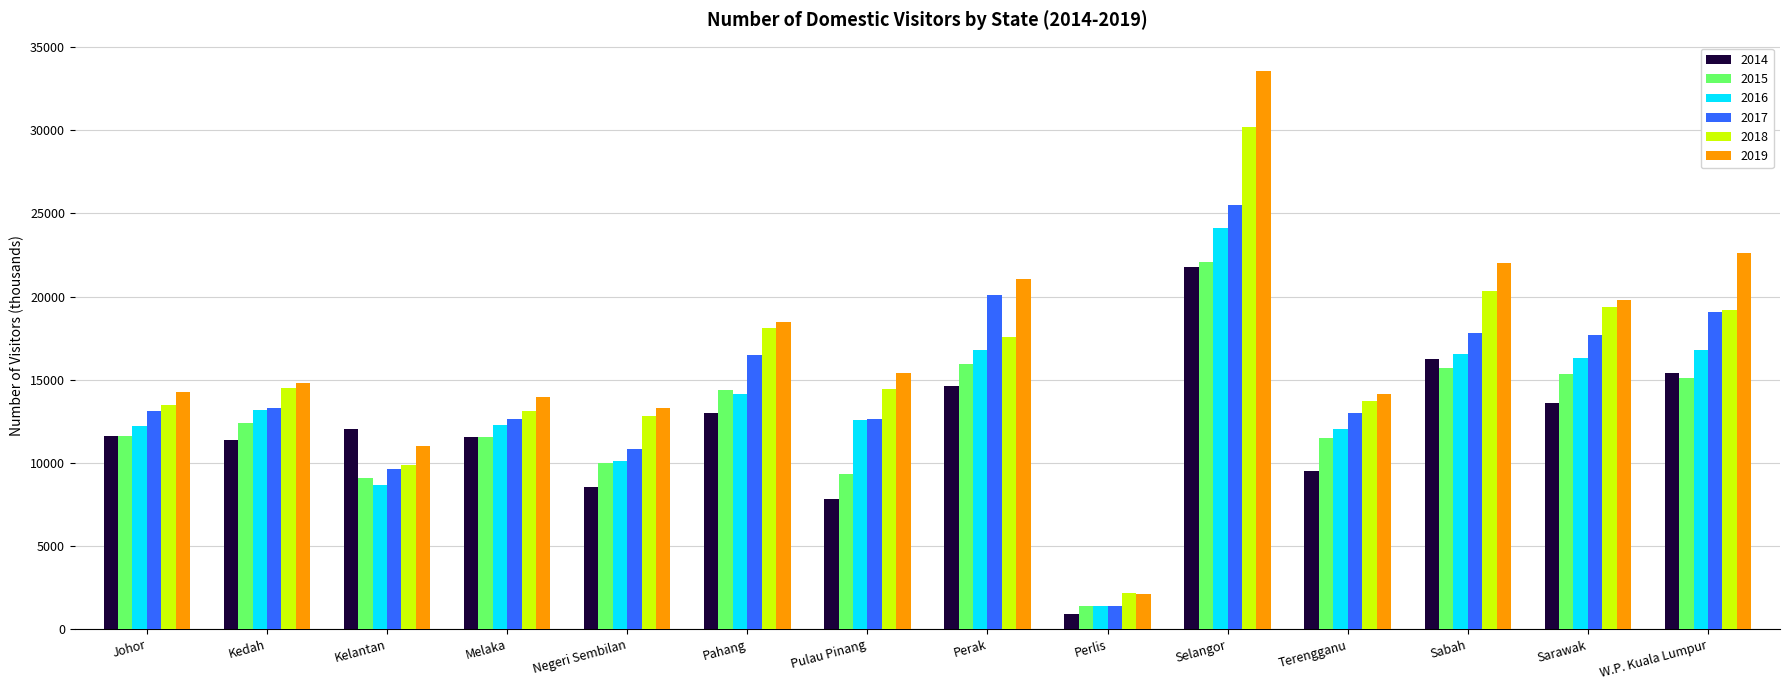

Which category has the lowest value in the 2018 series?

Perlis